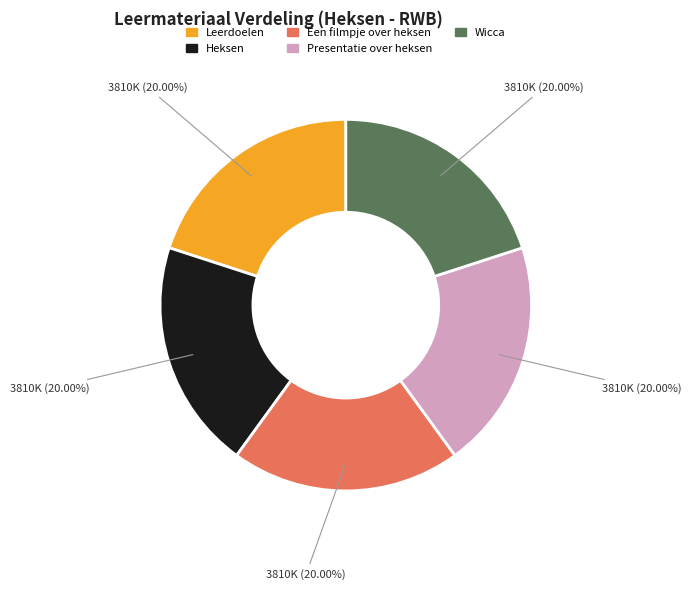

What is the ratio of the value at Leerdoelen to the value at Presentatie over heksen?

1.0